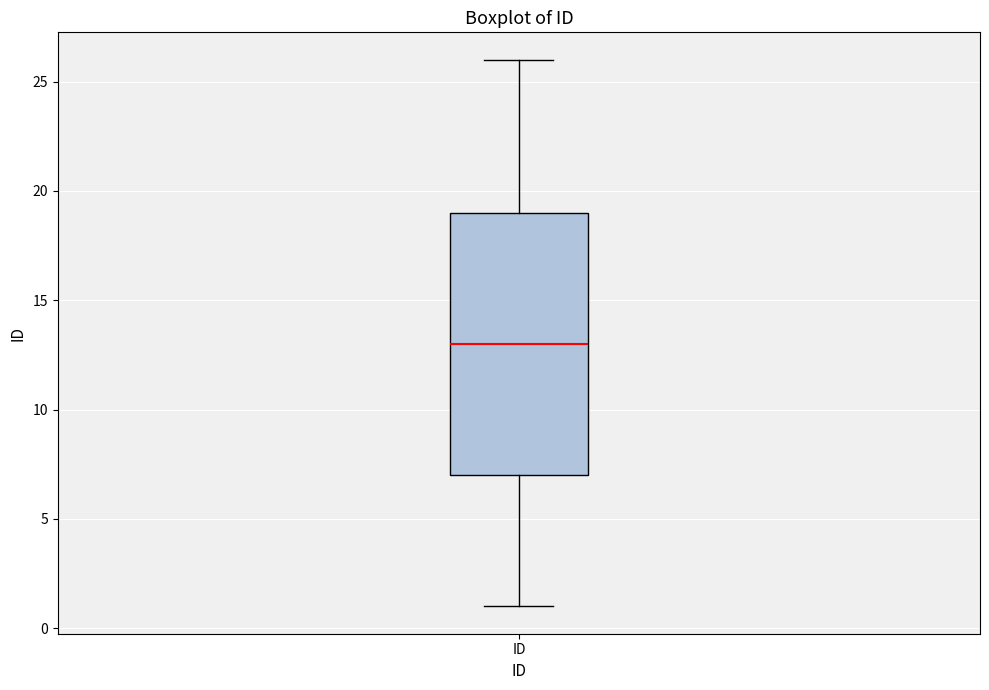

Where does the lower whisker of the box for ID end on the y-axis? The values are not printed on the chart, so give them approximately, as read against the axis.

1